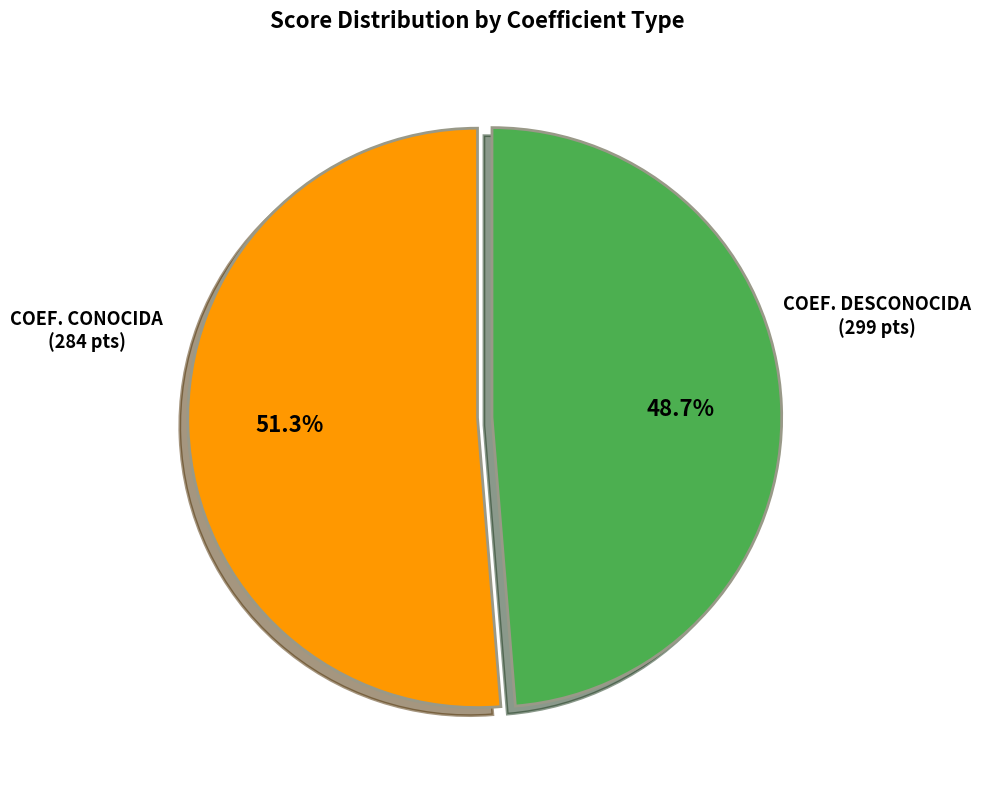

Count the number of slices in the pie.

2